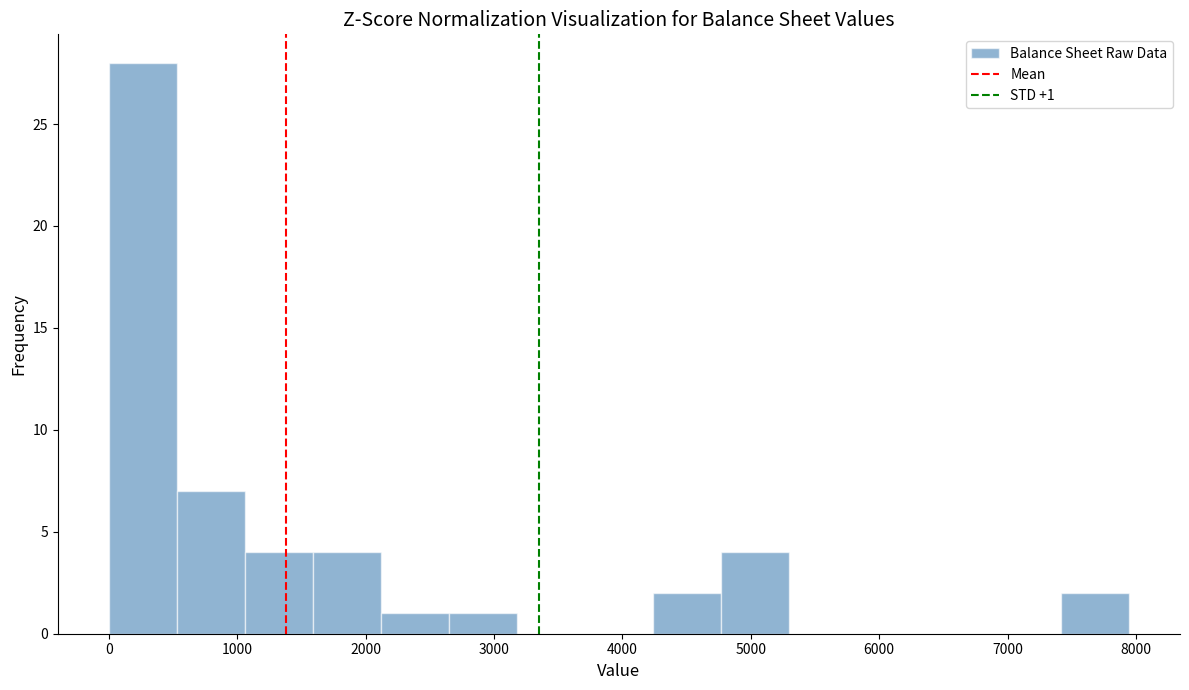

Which range on the x-axis has the tallest bar?

0 to 500